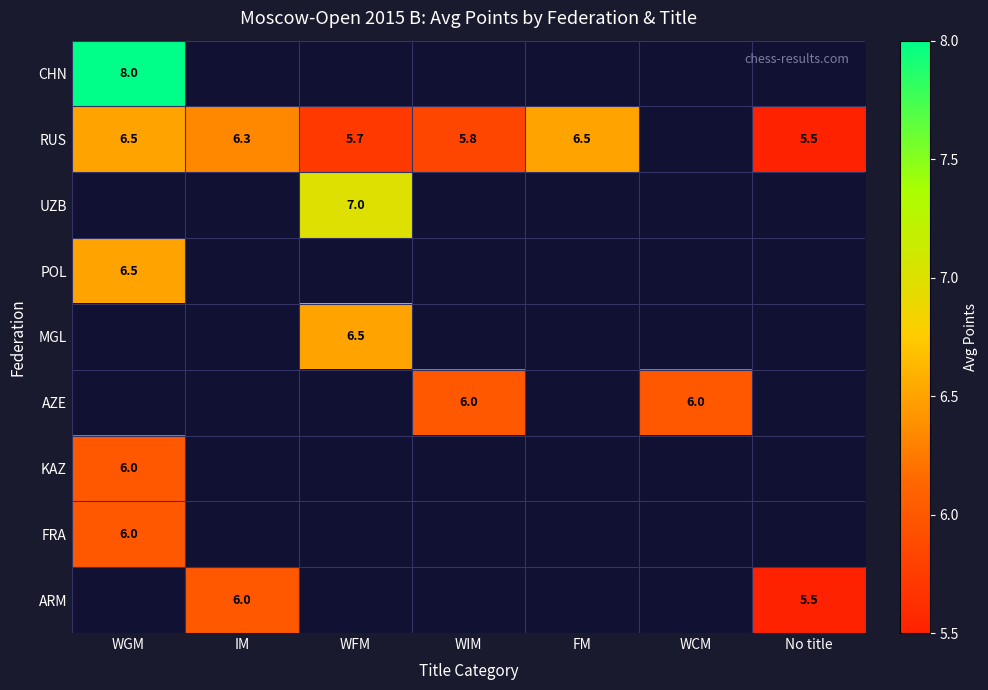

What is the greatest value displayed?

8.0